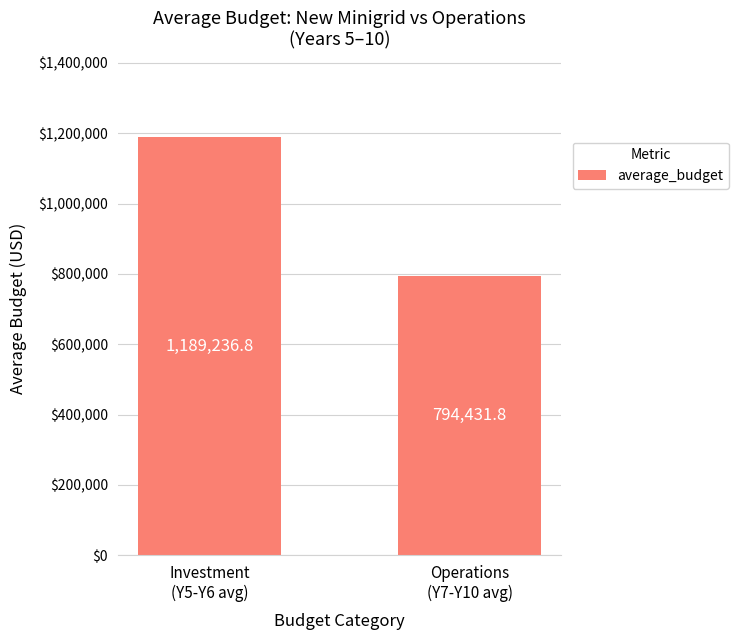

What is the label of the 2nd bar from the left?

Operations
(Y7-Y10 avg)